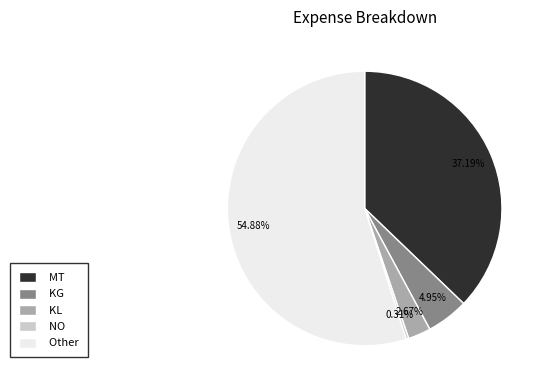

Which has a higher value, Other or MT?

Other